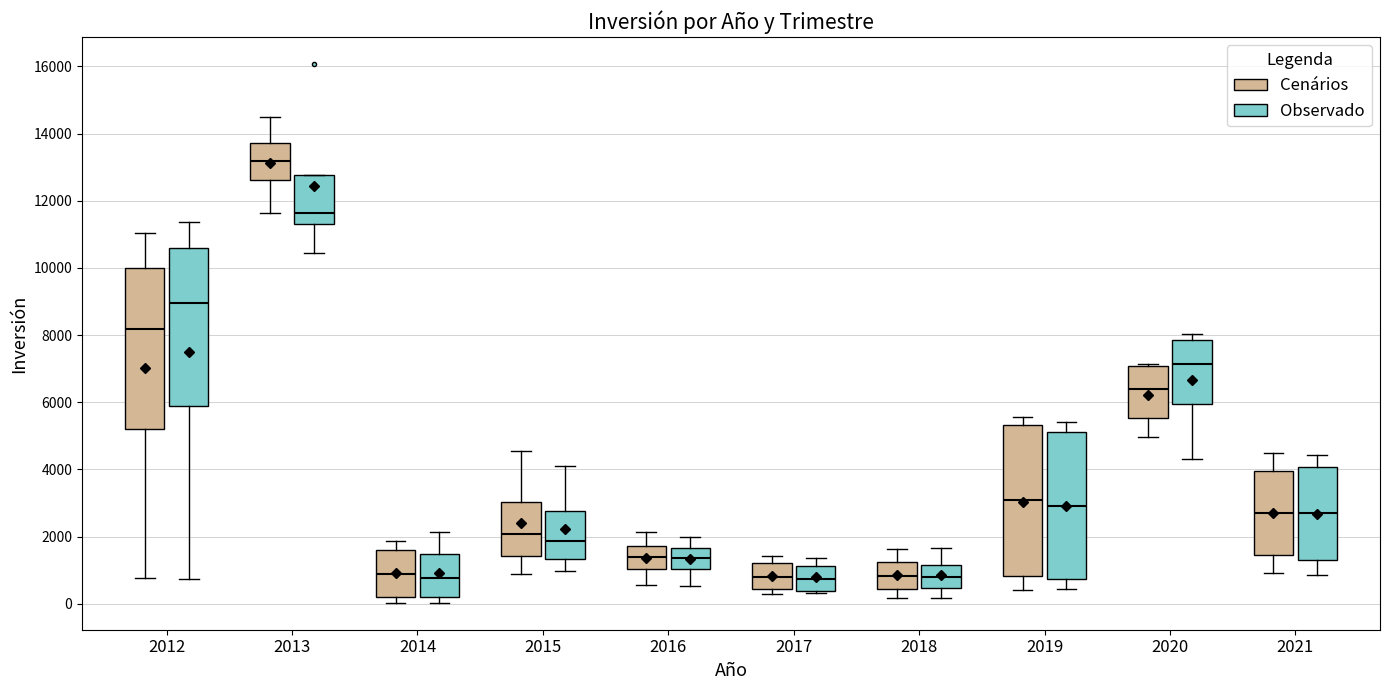

Reading left to right, transcribe this box plot: for each box, give where its median line is, the range the box spans, and where its two whiskers end, as read against the y-axis. The values are not printed on the chart, so give them approximately, as read against the axis.

2012 (Cenários): median 8200, box 5200 to 10000, whiskers 800 to 11000
2012 (Observado): median 9000, box 5800 to 10600, whiskers 800 to 11400
2013 (Cenários): median 13200, box 12600 to 13800, whiskers 11600 to 14400
2013 (Observado): median 11600, box 11400 to 12800, whiskers 10400 to 12800
2014 (Cenários): median 800, box 200 to 1600, whiskers 0 to 1800
2014 (Observado): median 800, box 200 to 1400, whiskers 0 to 2200
2015 (Cenários): median 2000, box 1400 to 3000, whiskers 800 to 4600
2015 (Observado): median 1800, box 1400 to 2800, whiskers 1000 to 4200
2016 (Cenários): median 1400, box 1000 to 1800, whiskers 600 to 2200
2016 (Observado): median 1400, box 1000 to 1600, whiskers 600 to 2000
2017 (Cenários): median 800, box 400 to 1200, whiskers 200 to 1400
2017 (Observado): median 800, box 400 to 1200, whiskers 400 (just below the box's lower edge) to 1400
2018 (Cenários): median 800, box 400 to 1200, whiskers 200 to 1600
2018 (Observado): median 800, box 400 to 1200, whiskers 200 to 1600
2019 (Cenários): median 3200, box 800 to 5400, whiskers 400 to 5600
2019 (Observado): median 3000, box 800 to 5200, whiskers 400 to 5400
2020 (Cenários): median 6400, box 5600 to 7000, whiskers 5000 to 7200
2020 (Observado): median 7200, box 6000 to 7800, whiskers 4400 to 8000
2021 (Cenários): median 2600, box 1400 to 4000, whiskers 1000 to 4600
2021 (Observado): median 2800, box 1200 to 4000, whiskers 800 to 4400